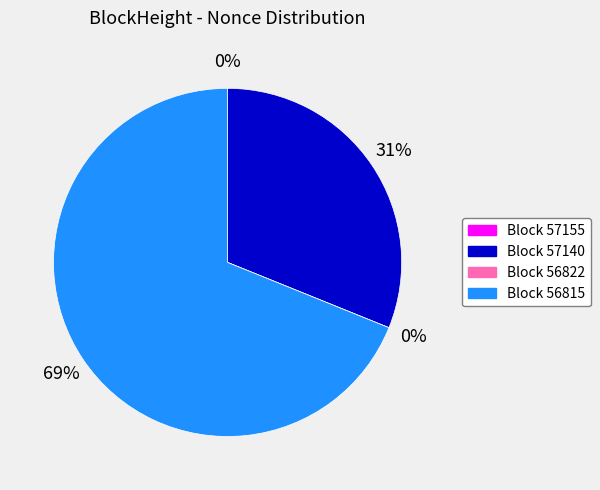

Which category has the biggest portion of the pie?

56815